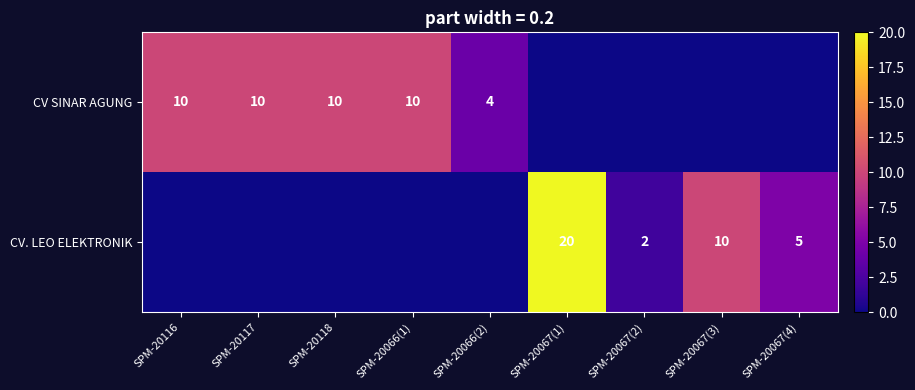

Is the value of CV. LEO ELEKTRONIK at SPM-20067(2) greater than the value of CV SINAR AGUNG at SPM-20116?

No